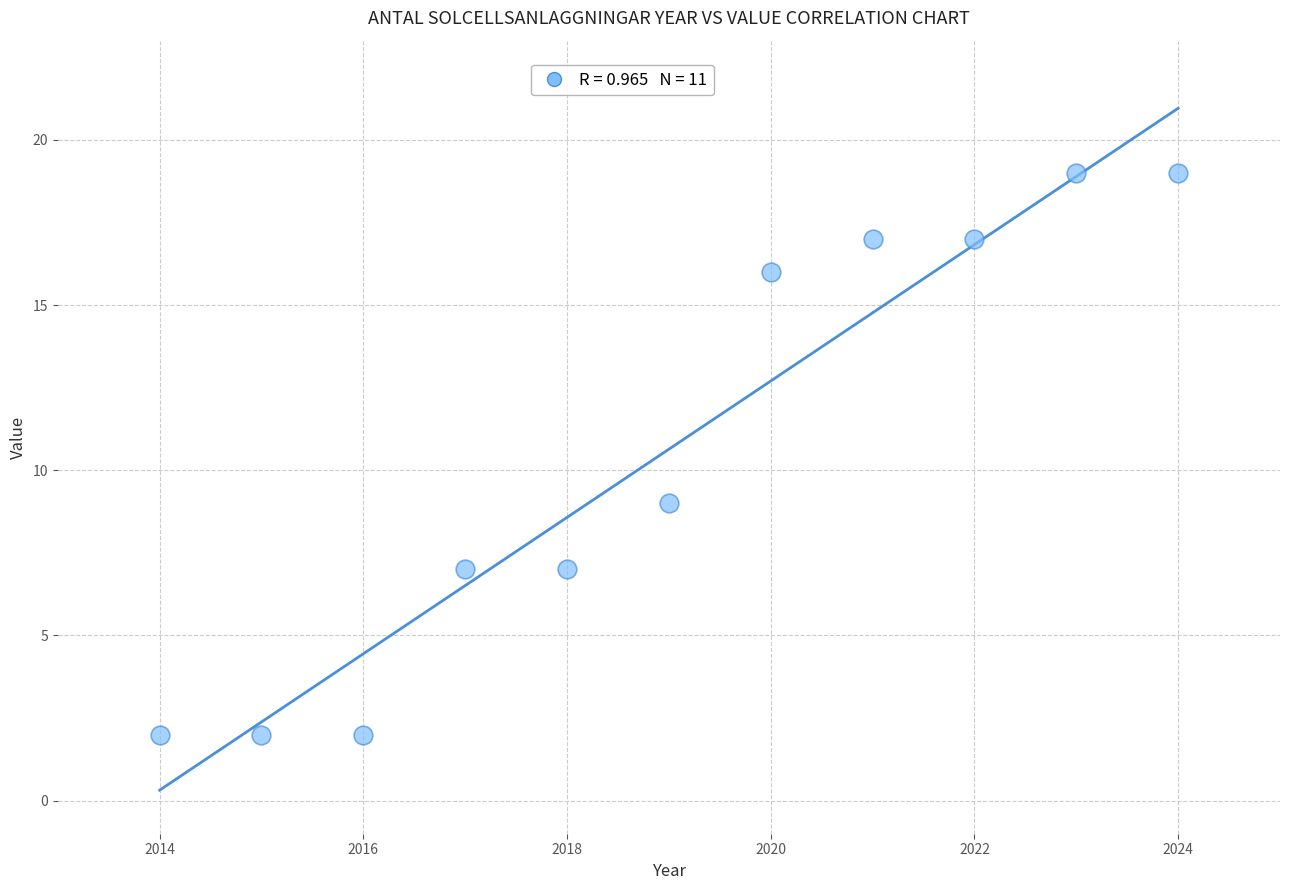

What is the average X value?

2019